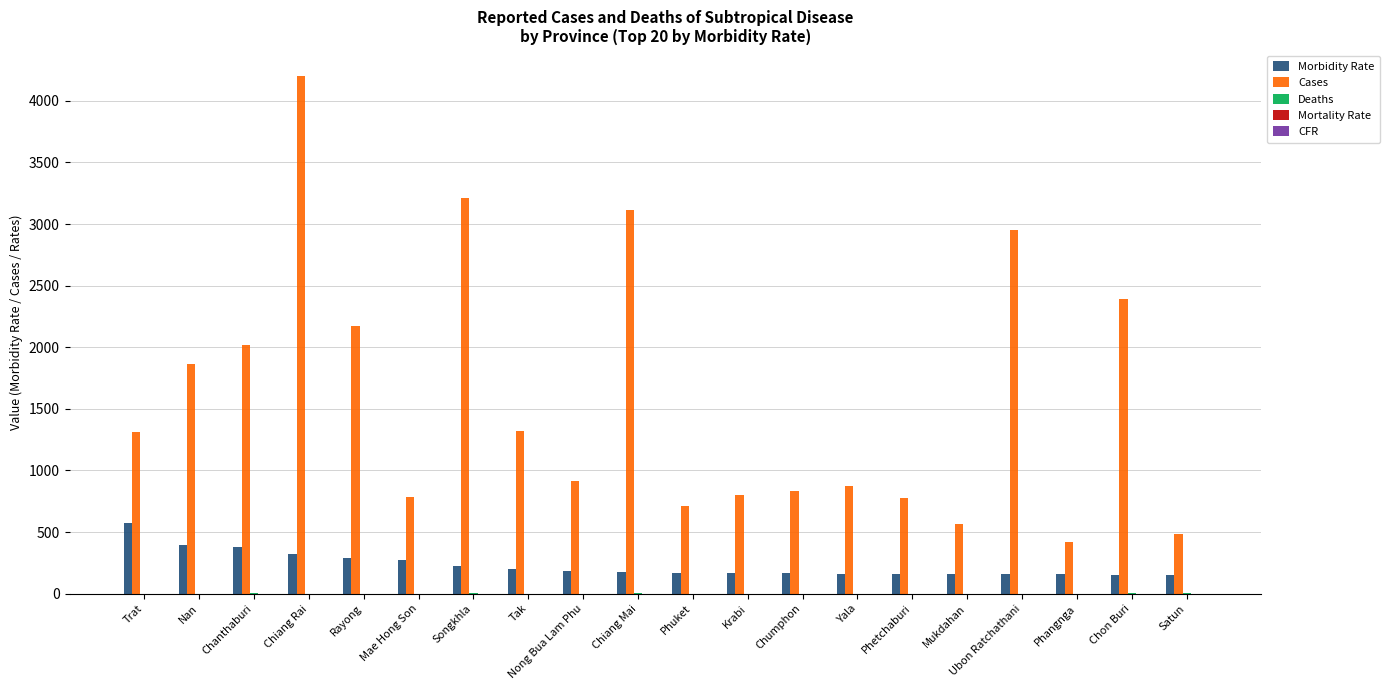

Between Chiang Mai and Phuket, which series saw the biggest shift?

Cases